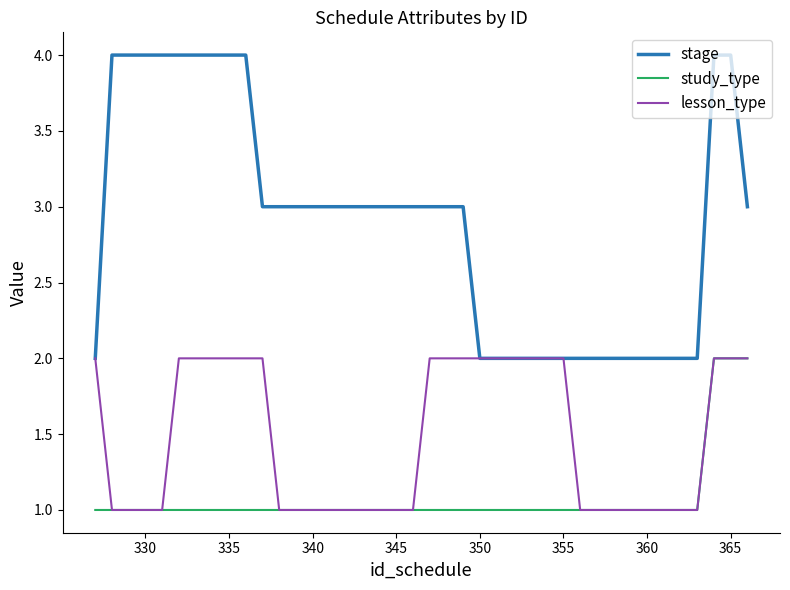

Count the lesson_type values in the range 1 to 2.

40